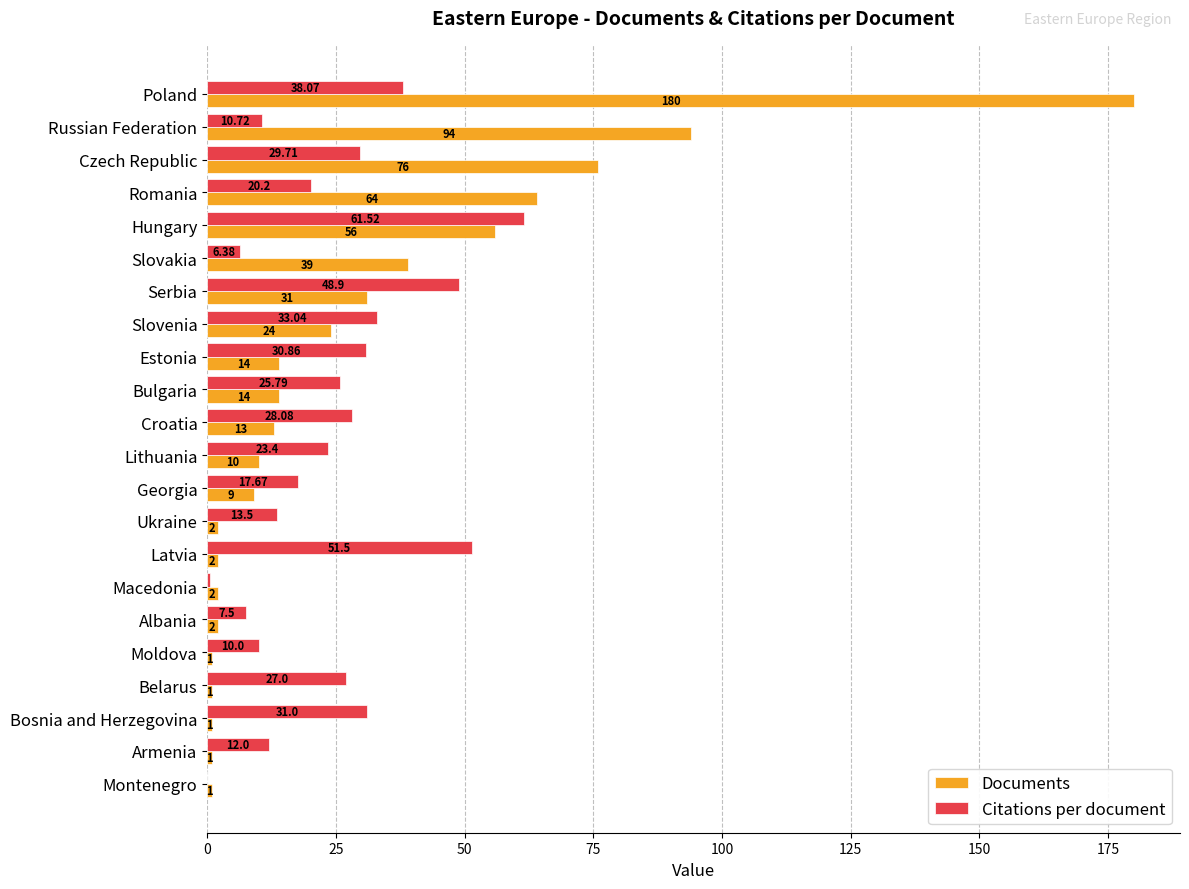

At which category does the chart reach its peak across all series?

Poland